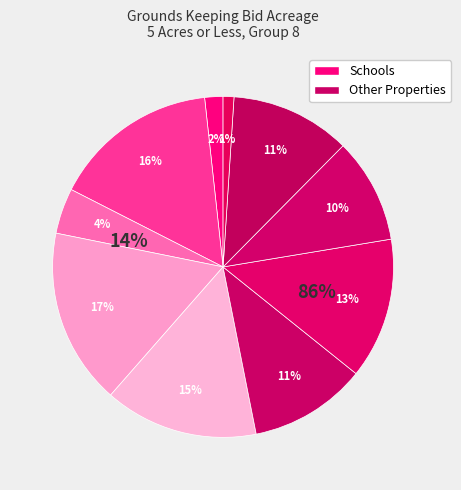

To the nearest percent, what is the difference between the largest and smallest slice percentages?

16%